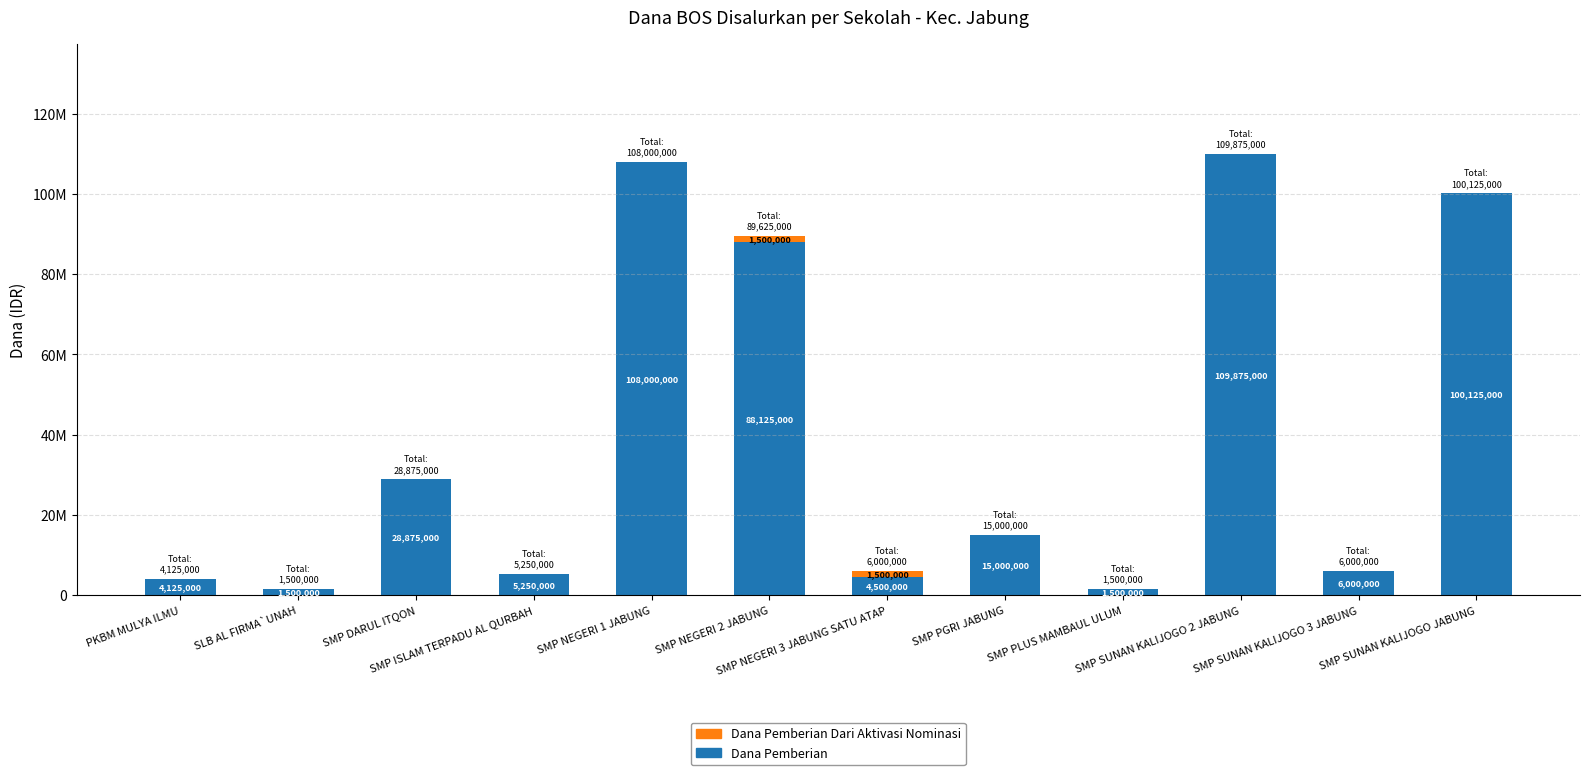

Rank the series by their average value, from lowest to highest.

Dana Pemberian Dari Aktivasi Nominasi, Dana Pemberian